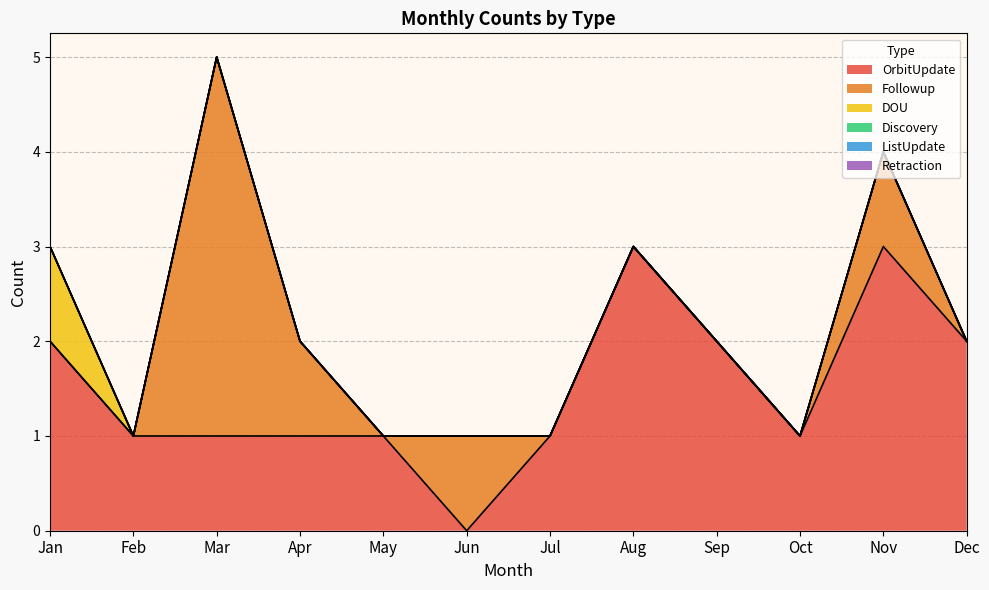

Between Jan and Dec, which series saw the biggest shift?

DOU